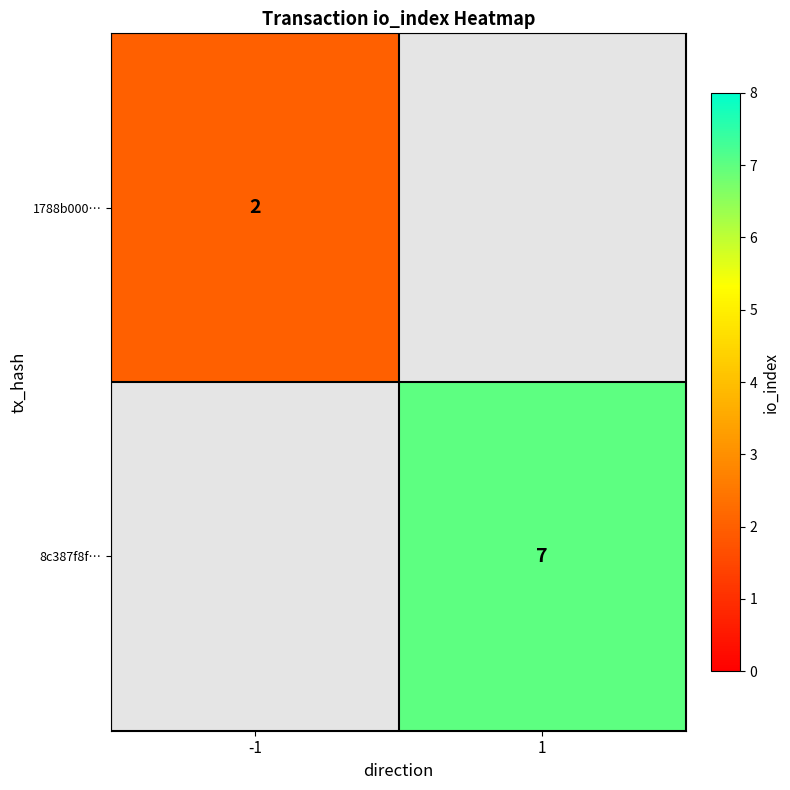

What is the greatest value displayed?

7.0